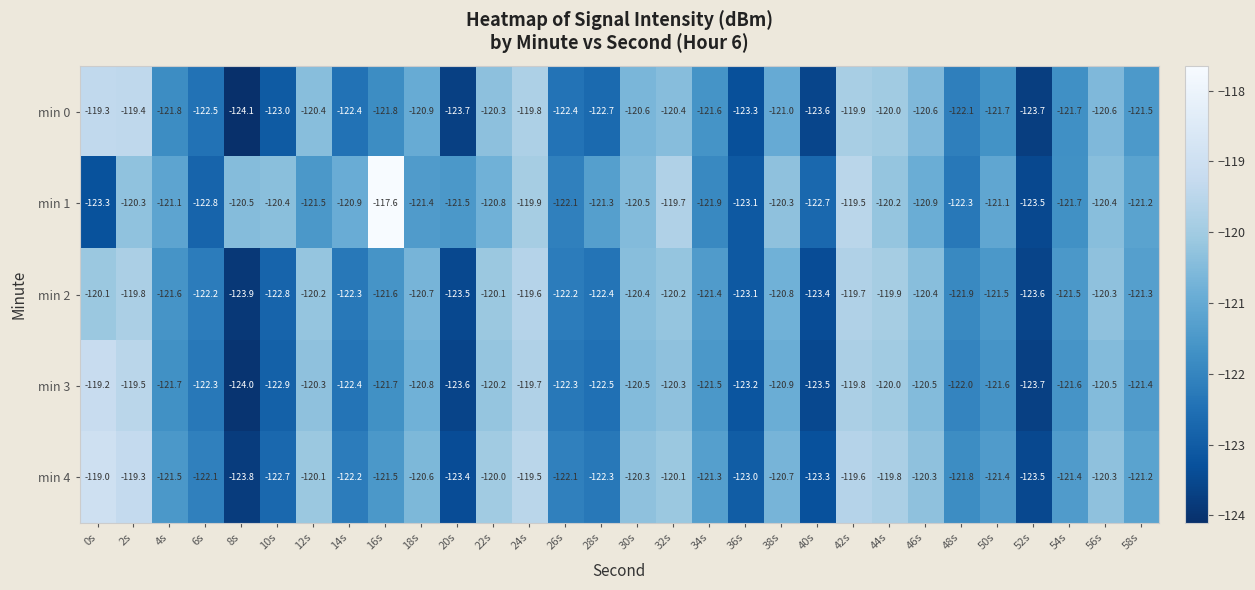

Rank the series by their maximum value, from lowest to highest.

min 2, min 0, min 3, min 4, min 1